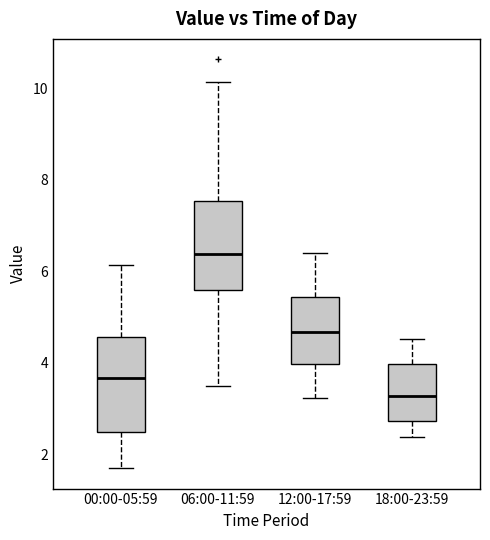

Reading left to right, transcribe this box plot: for each box, give where its median line is, the range the box spans, and where its two whiskers end, as read against the y-axis. The values are not printed on the chart, so give them approximately, as read against the axis.

00:00-05:59: median 3.6, box 2.6 to 4.6, whiskers 1.8 to 6.2
06:00-11:59: median 6.4, box 5.6 to 7.6, whiskers 3.6 to 10.2
12:00-17:59: median 4.6, box 4.0 to 5.4, whiskers 3.2 to 6.4
18:00-23:59: median 3.2, box 2.8 to 4.0, whiskers 2.4 to 4.6